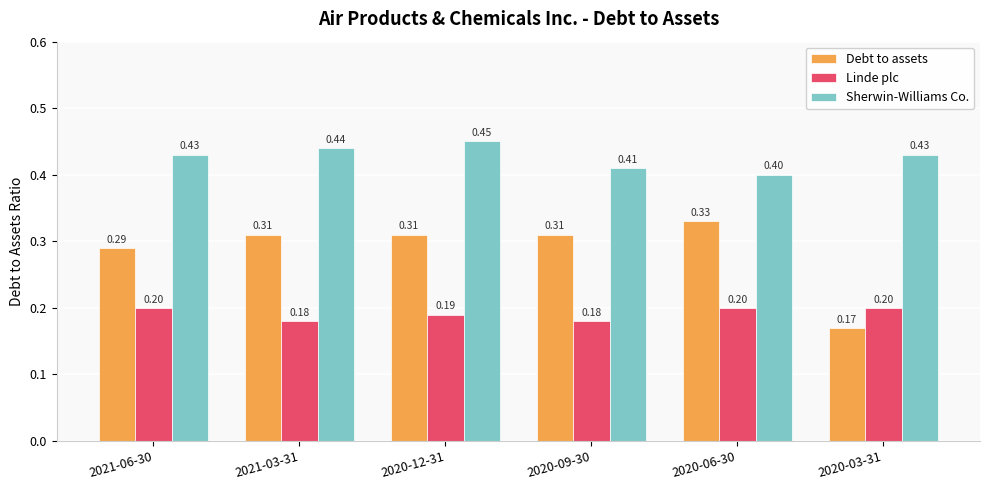

Which series has the largest total across all categories?

Sherwin-Williams Co.